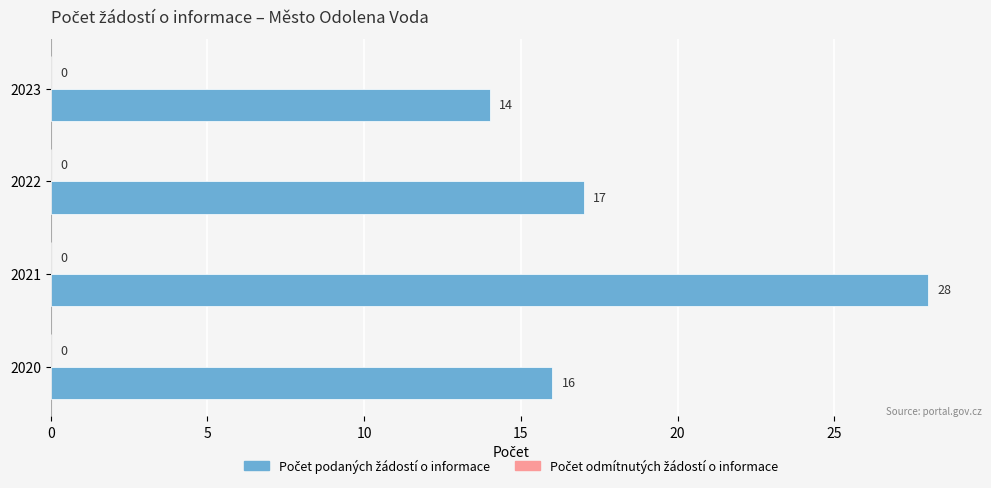

List the labels in order of value, largest first.

2021, 2022, 2020, 2023